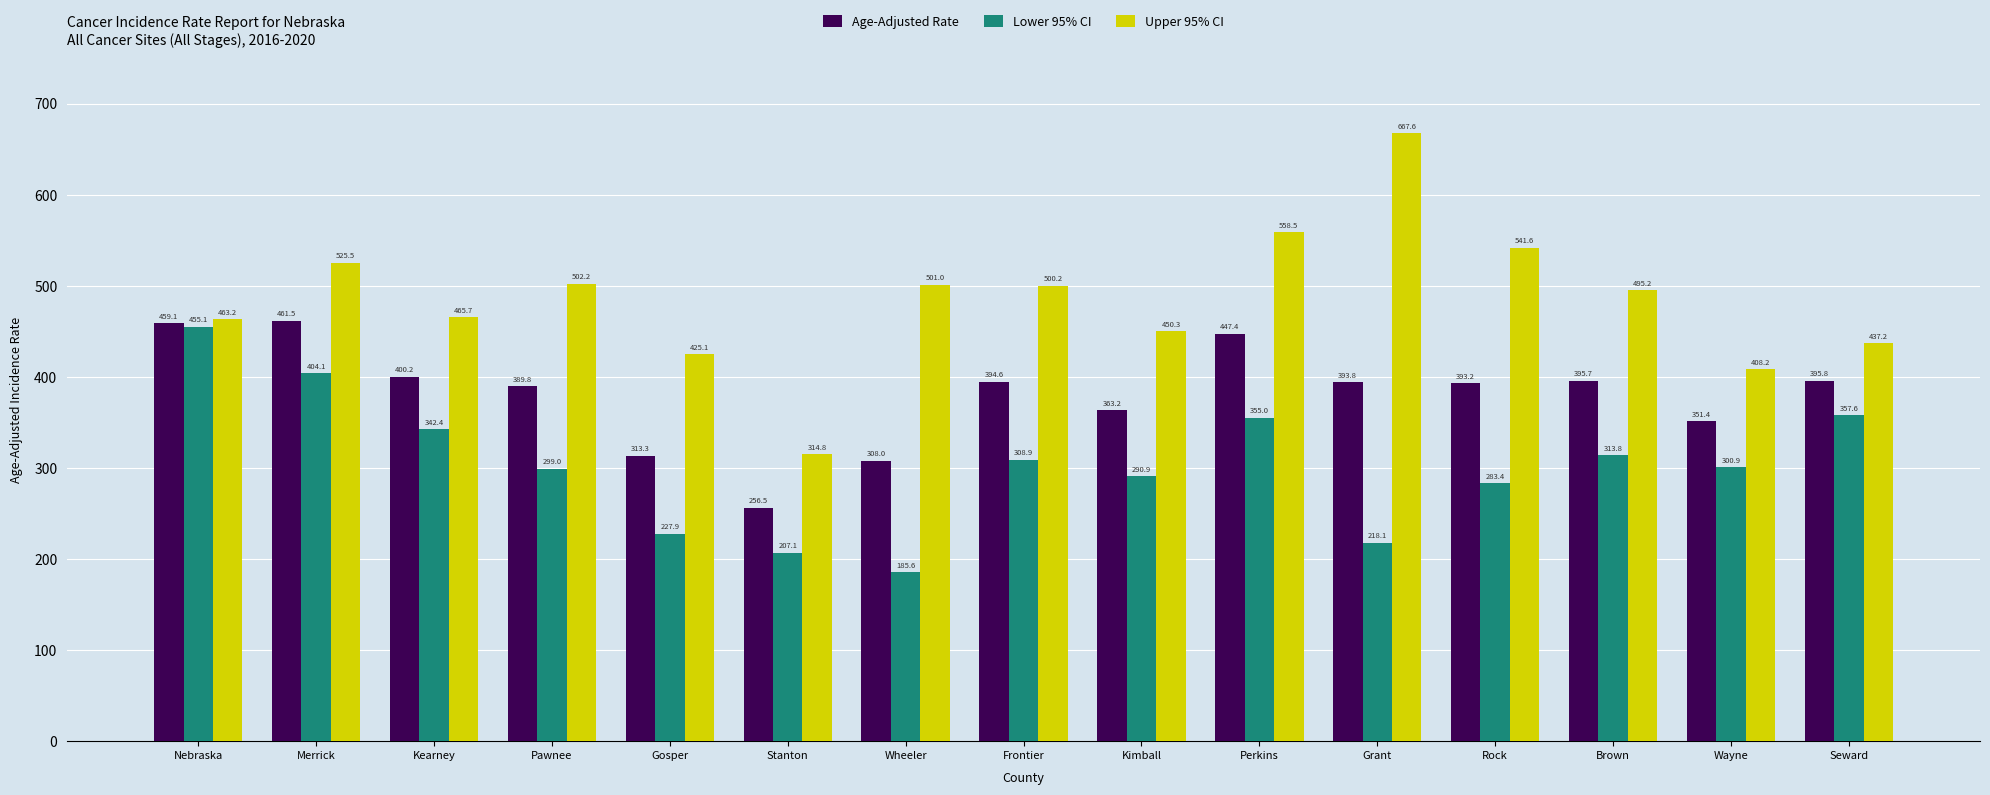

What is the value of the Lower 95% CI bar at the 9th from the left?

290.9